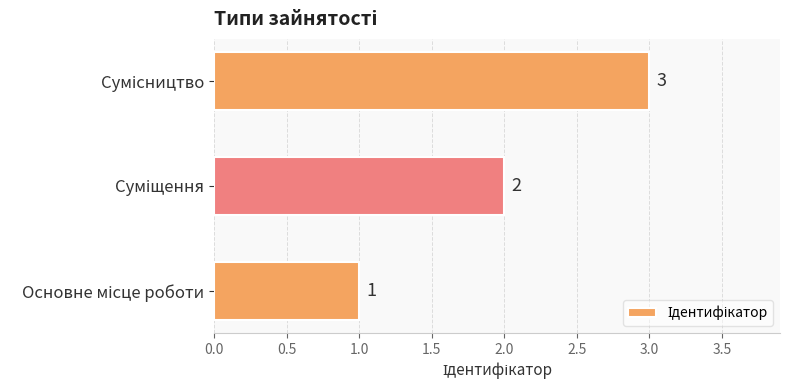

What is the maximum value shown in the chart?

3